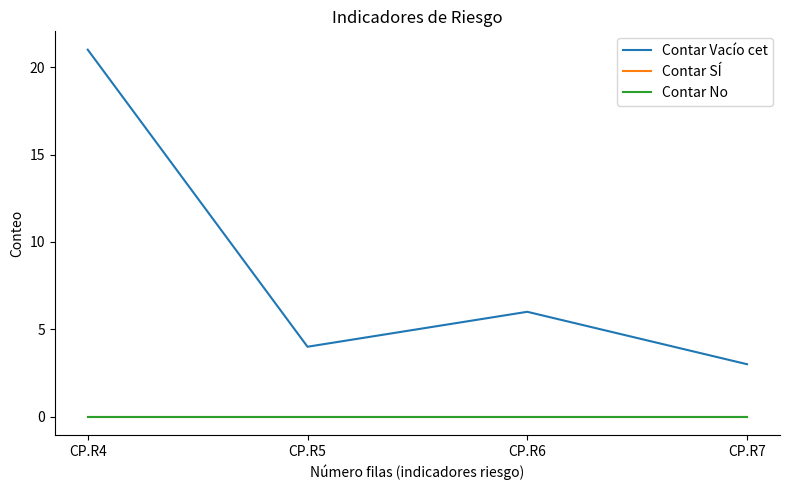

Is this an area chart (filled region under the line)?

No